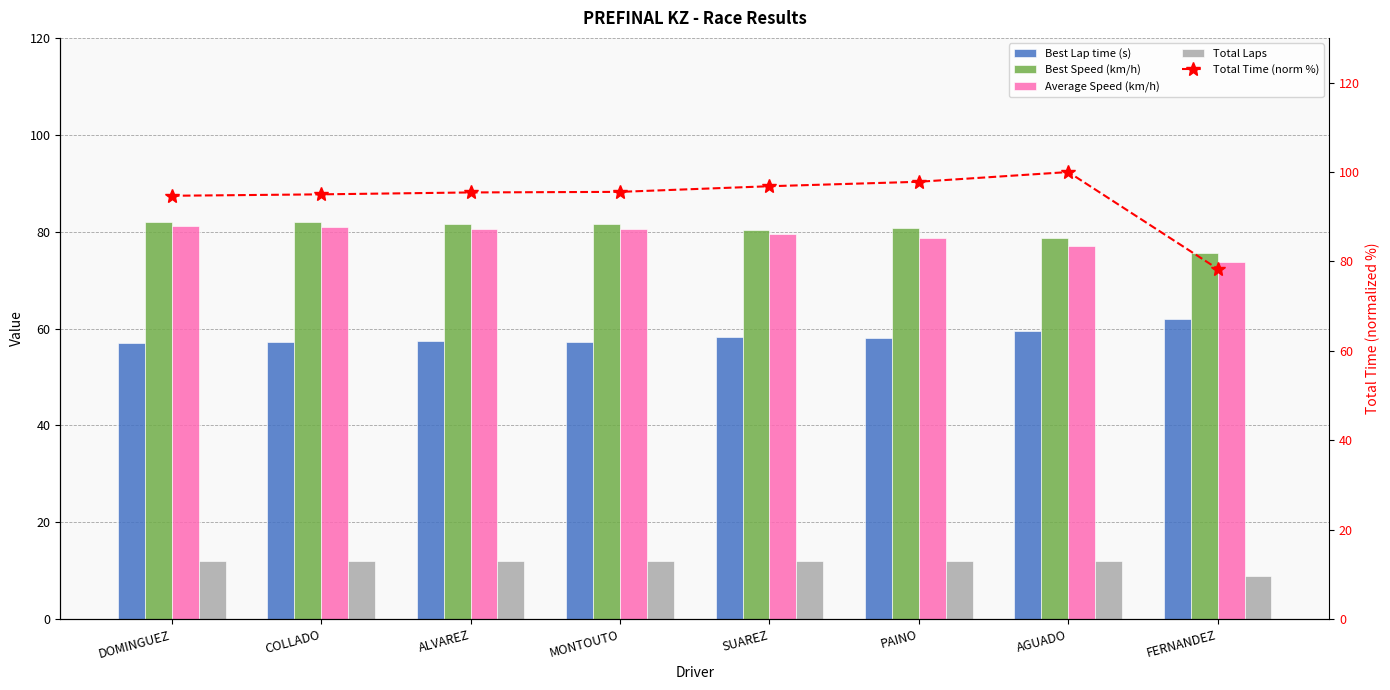

Is the value of Best Speed (km/h) at SUAREZ greater than the value of Total Laps at AGUADO?

Yes